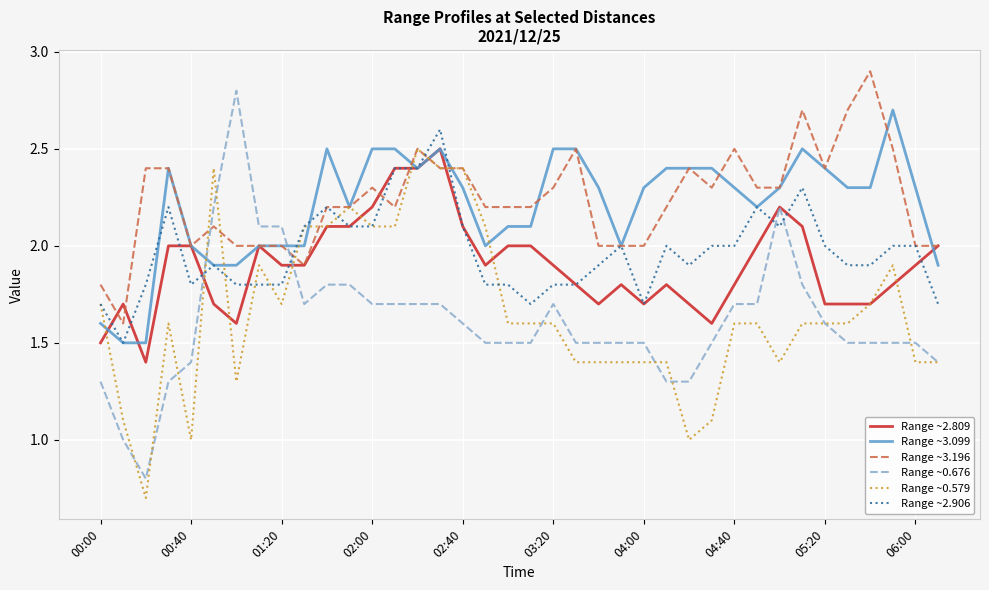

What are all the series names shown in the legend?

Range ~2.809, Range ~3.099, Range ~3.196, Range ~0.676, Range ~0.579, Range ~2.906